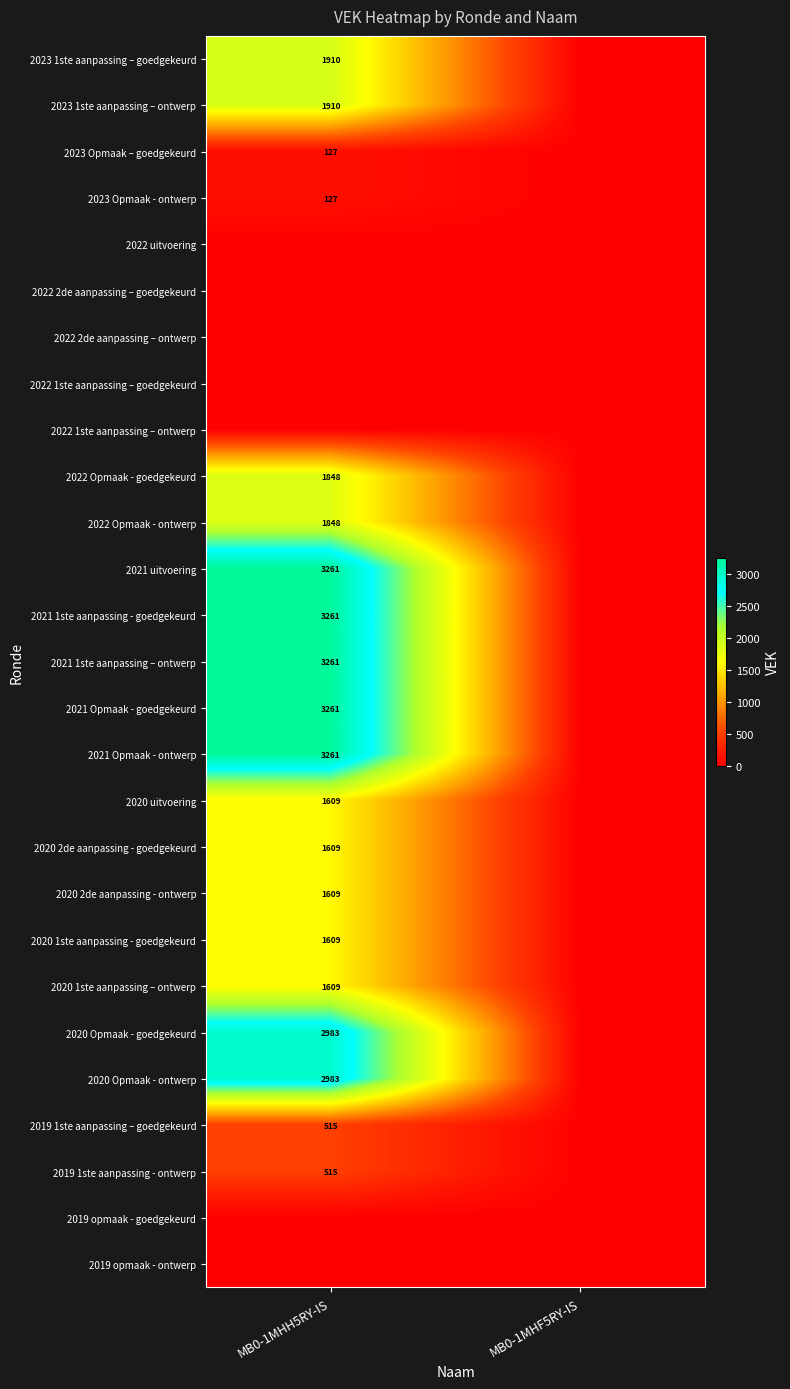

The value of 2021 1ste aanpassing - goedgekeurd at MB0-1MHH5RY-IS is 4660. True or false?

False